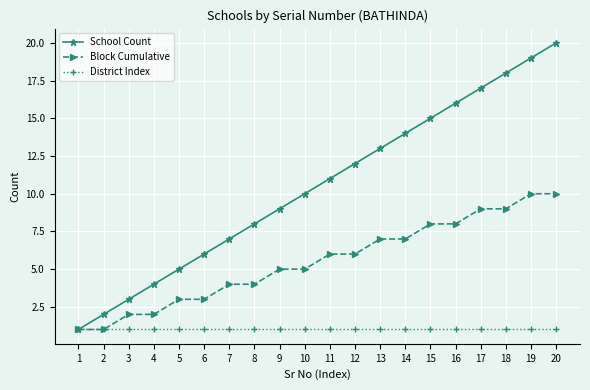

Which series changed the most between 7 and 18?

School Count